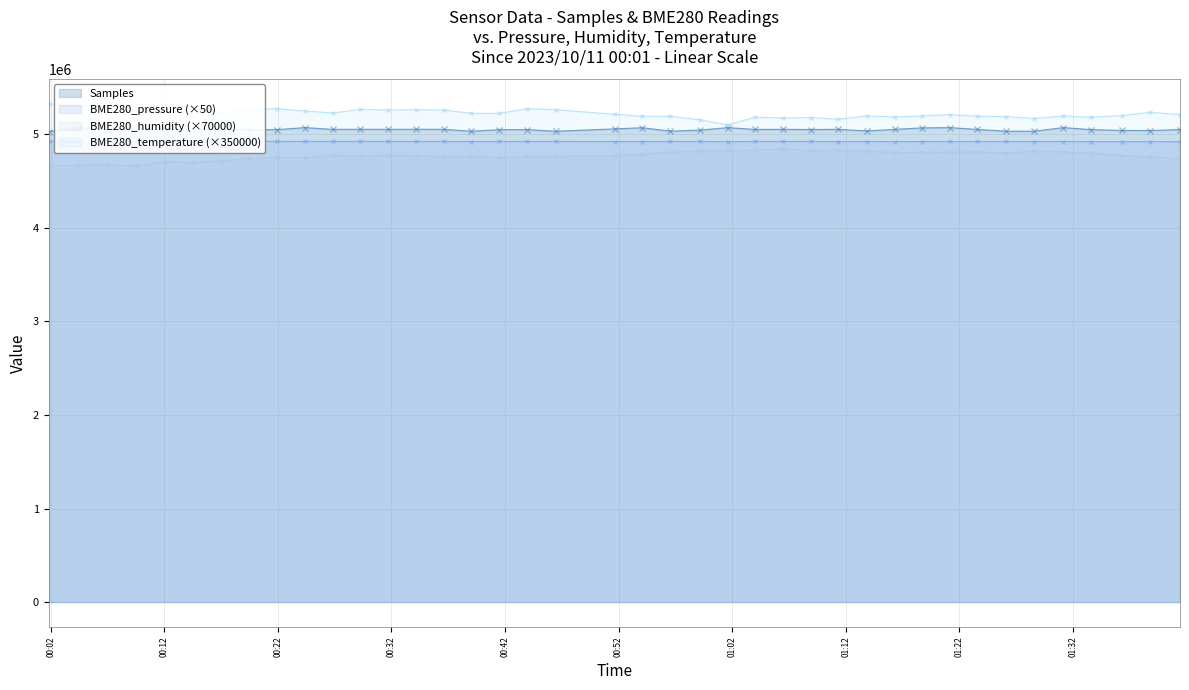

Rank the categories by BME280_pressure value from lowest to highest.

2023/10/11 01:41:26, 2023/10/11 01:36:17, 2023/10/11 01:38:49, 2023/10/11 01:01:36, 2023/10/11 01:33:37, 2023/10/11 01:16:18, 2023/10/11 00:39:01, 2023/10/11 01:18:43, 2023/10/11 01:28:35, 2023/10/11 01:11:19, 2023/10/11 01:13:51, 2023/10/11 01:31:10, 2023/10/11 00:51:39, 2023/10/11 00:54:05, 2023/10/11 01:23:35, 2023/10/11 01:21:10, 2023/10/11 00:41:30, 2023/10/11 00:59:10, 2023/10/11 01:26:08, 2023/10/11 00:56:34, 2023/10/11 00:16:57, 2023/10/11 00:36:36, 2023/10/11 01:08:54, 2023/10/11 00:26:49, 2023/10/11 00:31:40, 2023/10/11 00:43:56, 2023/10/11 00:46:27, 2023/10/11 01:04:02, 2023/10/11 01:06:28, 2023/10/11 00:34:10, 2023/10/11 00:24:23, 2023/10/11 00:04:26, 2023/10/11 00:01:48, 2023/10/11 00:19:28, 2023/10/11 00:29:15, 2023/10/11 00:09:34, 2023/10/11 00:12:04, 2023/10/11 00:14:32, 2023/10/11 00:06:55, 2023/10/11 00:21:54